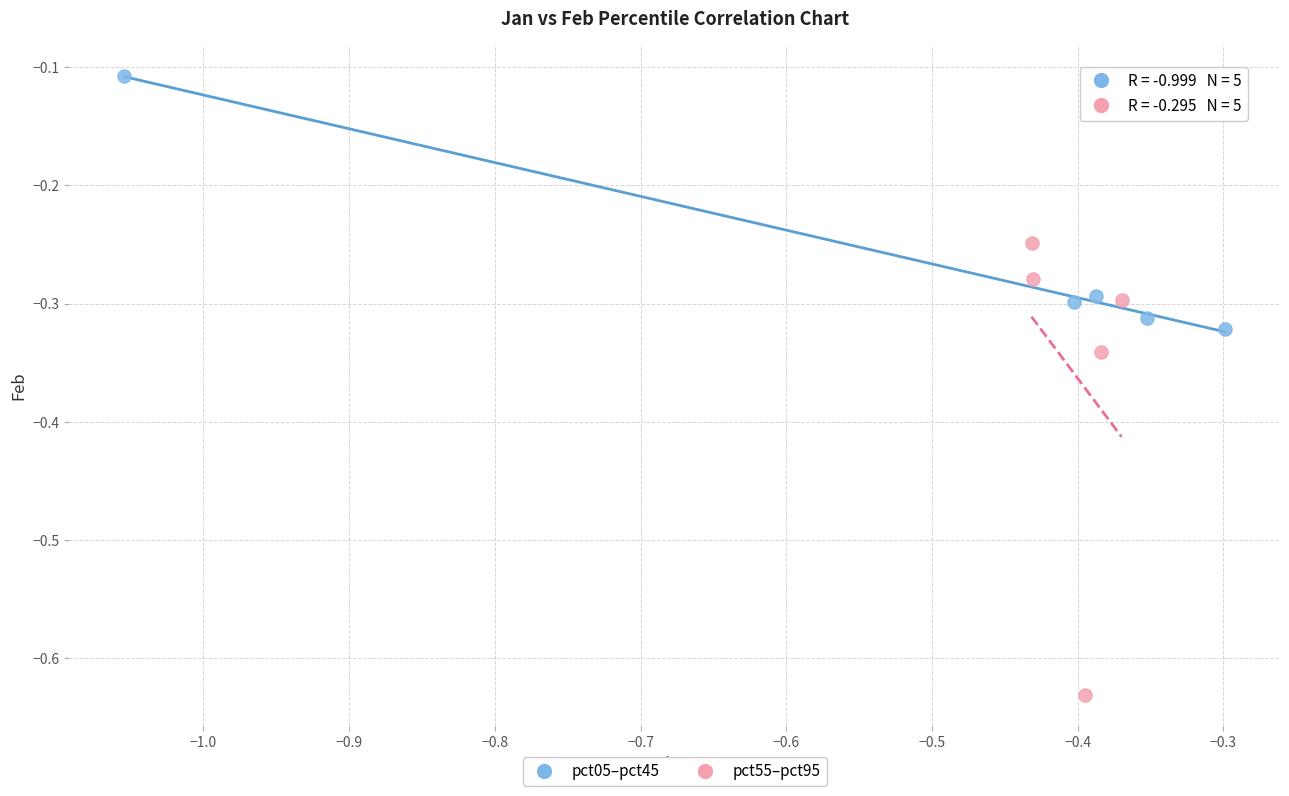

What are all the series names shown in the legend?

pct05–pct45, pct55–pct95